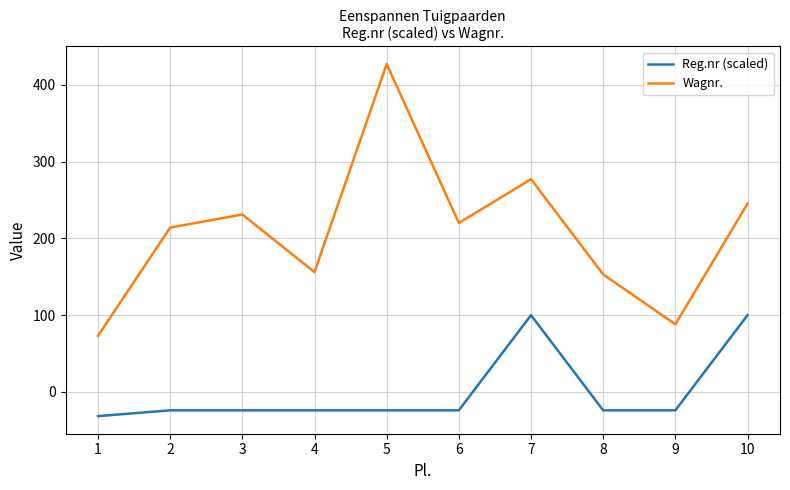

What is the total value across all series at 3?

207.0